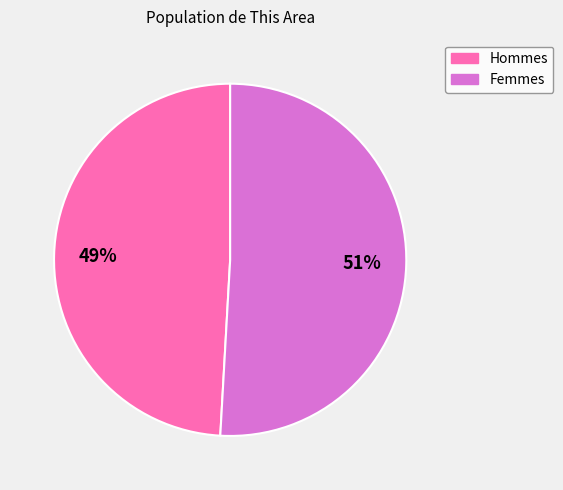

Is there a majority slice in this chart?

Yes